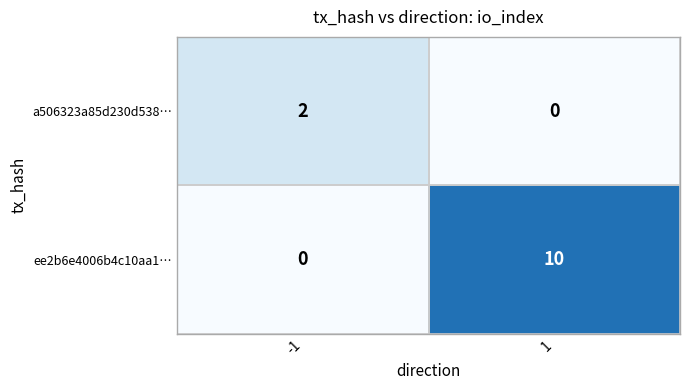

List the series in order of their overall mean, highest first.

ee2b6e4006b4c10aa1…, a506323a85d230d538…